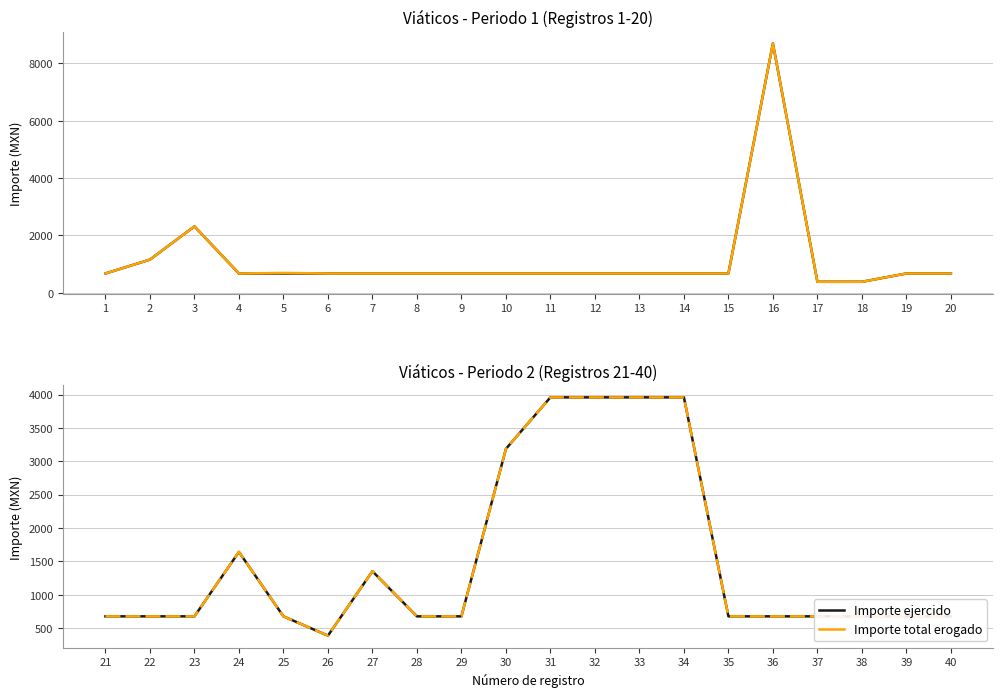

True or false: Importe total erogado and Importe ejercido cross at least once.

False